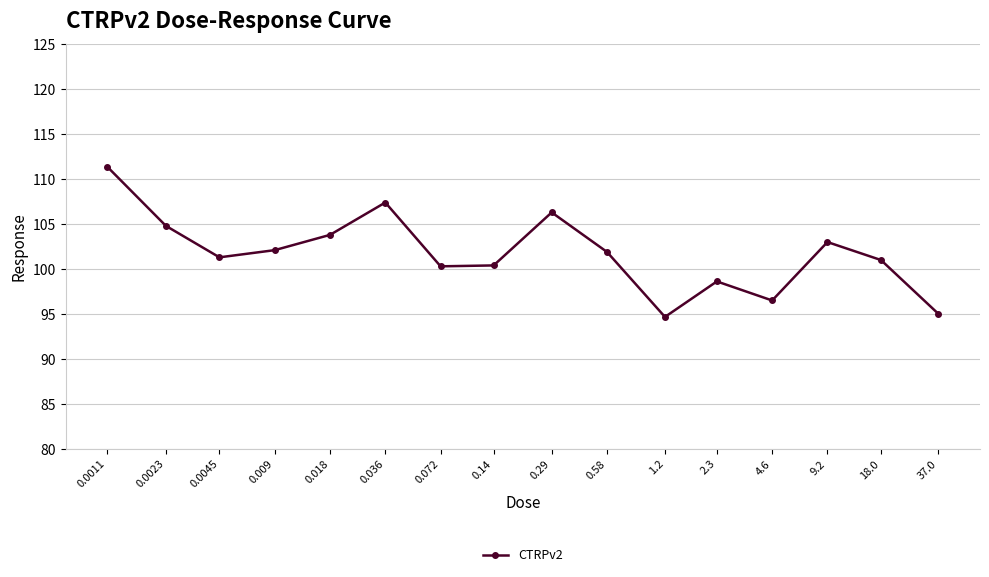

What is the sum of all values?

1628.5